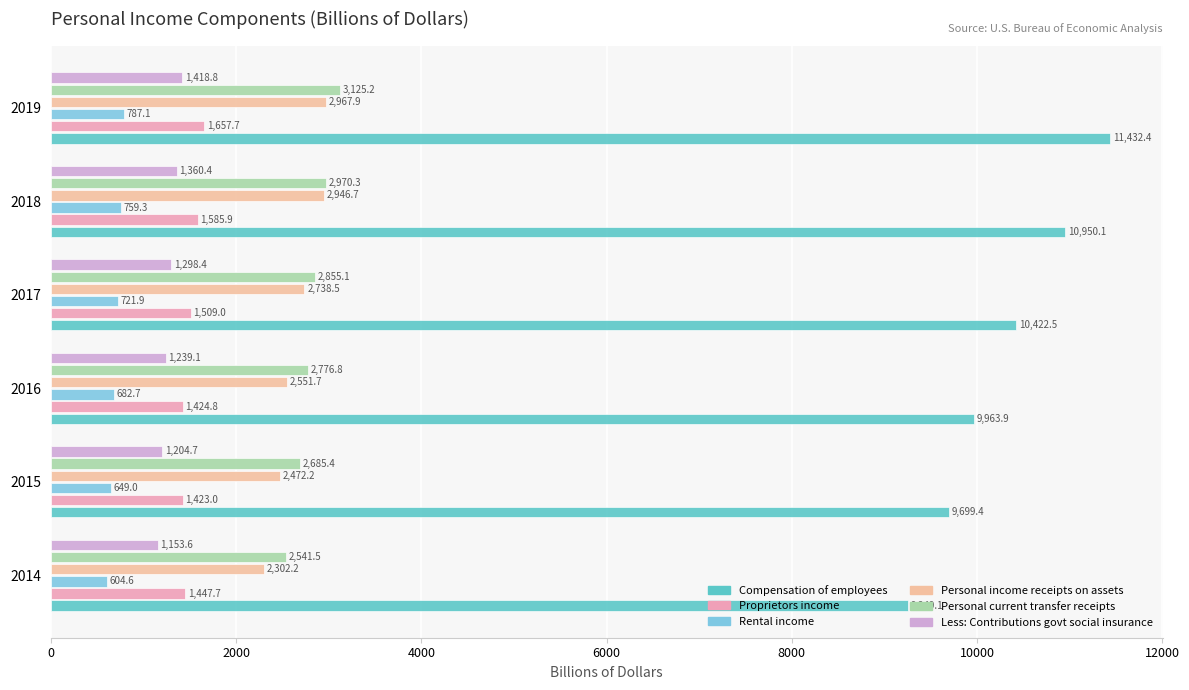

Is the value of Compensation of employees at 2014 greater than the value of Rental income at 2016?

Yes